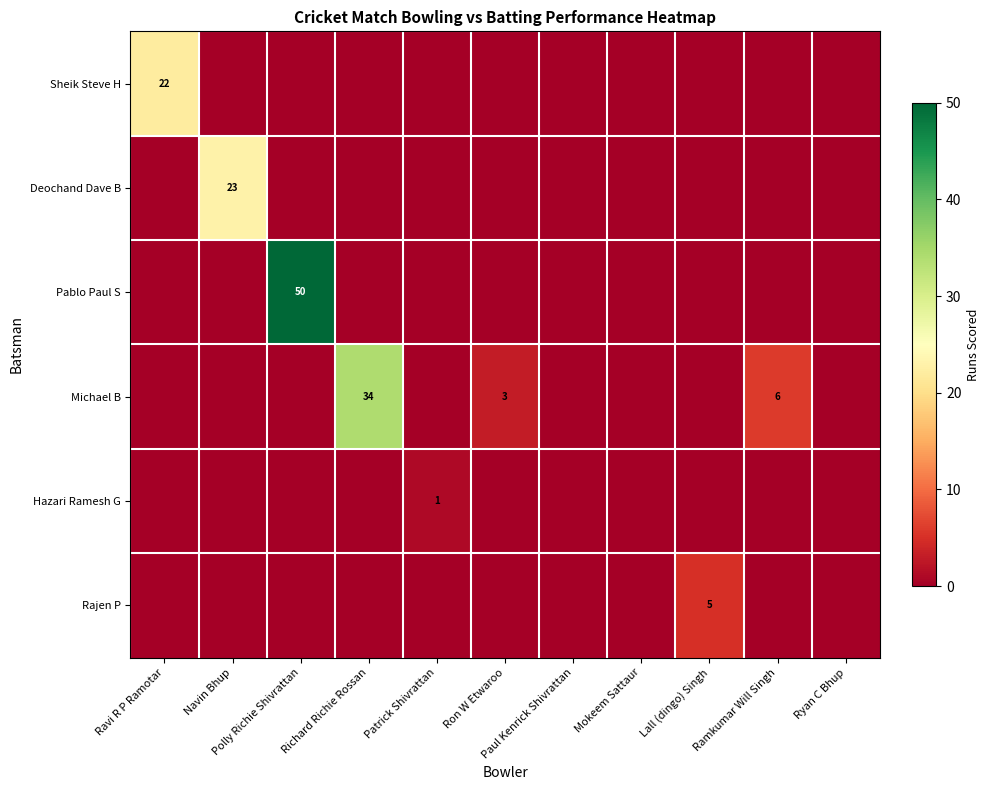

How many positive values does the Rajen P series have?

1